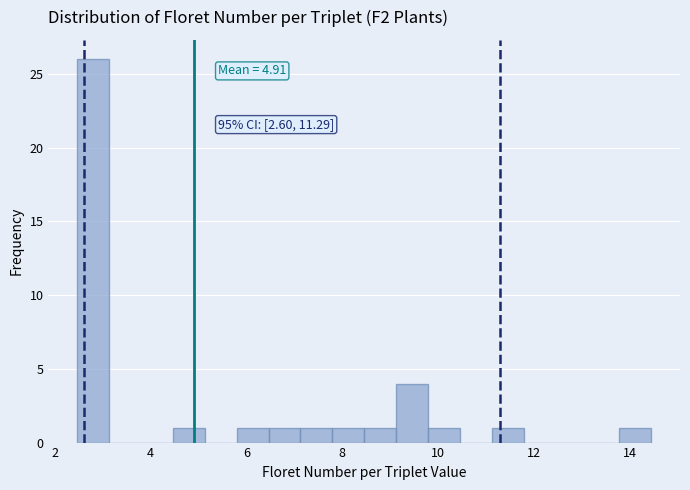

Read against the x-axis, roughly where is the centre of the tallest bar?

2.8